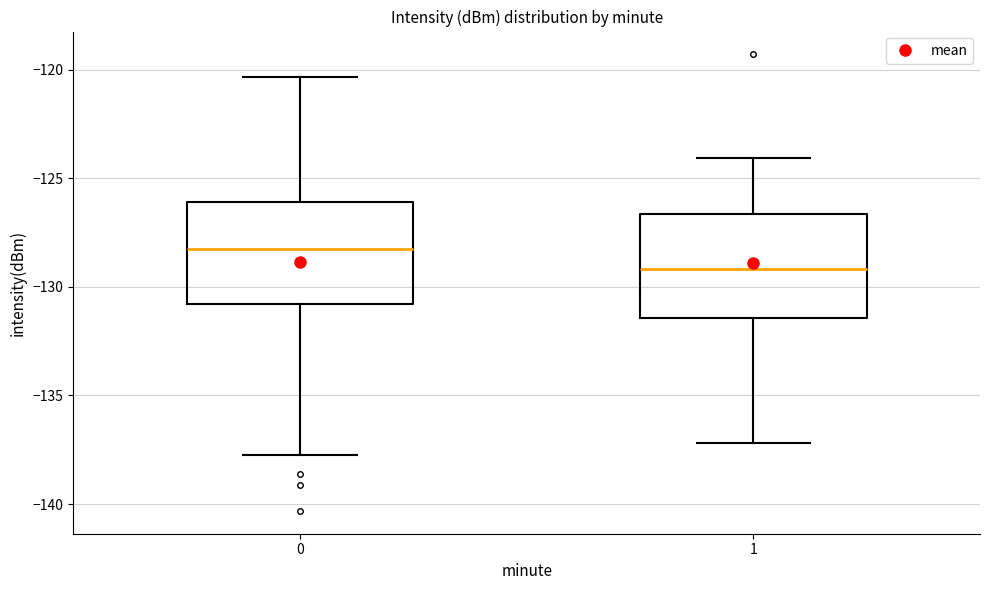

Reading left to right, transcribe this box plot: for each box, give where its median line is, the range the box spans, and where its two whiskers end, as read against the y-axis. The values are not printed on the chart, so give them approximately, as read against the axis.

0: median -128.0, box -131.0 to -126.0, whiskers -137.5 to -120.5
1: median -129.0, box -131.5 to -126.5, whiskers -137.0 to -124.0